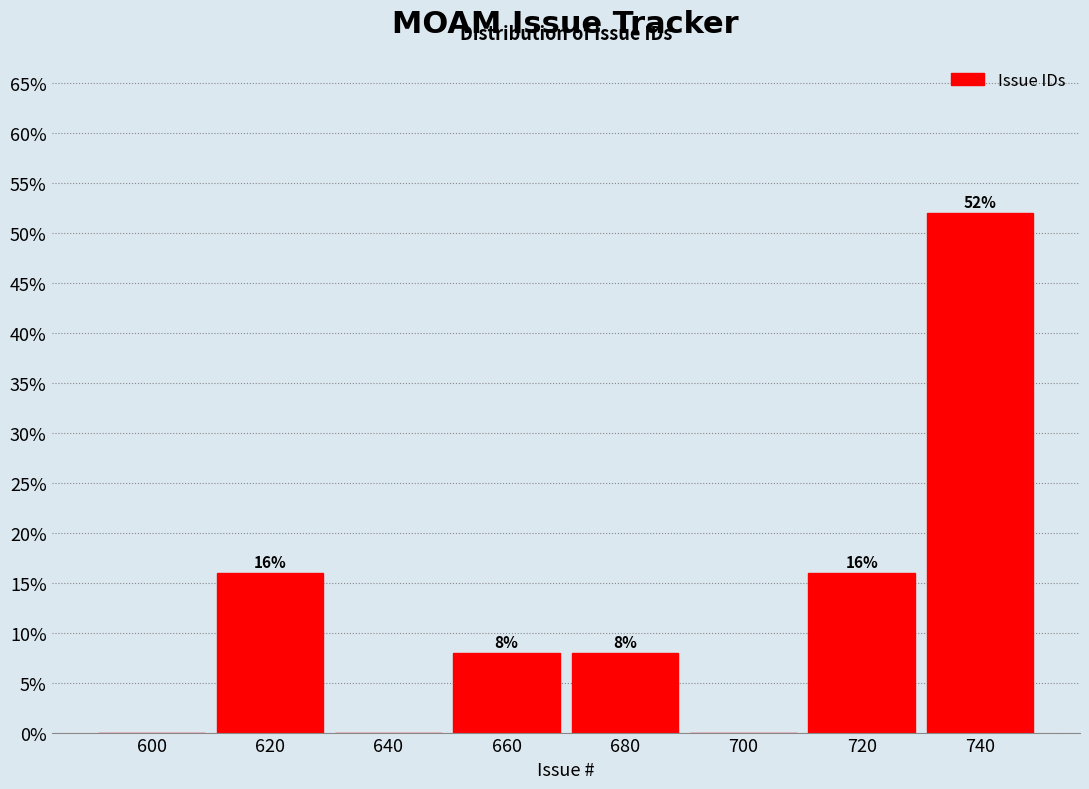

Reading right to left, what are all the values shown in this chart?

740=52	720=16	700=0	680=8	660=8	640=0	620=16	600=0